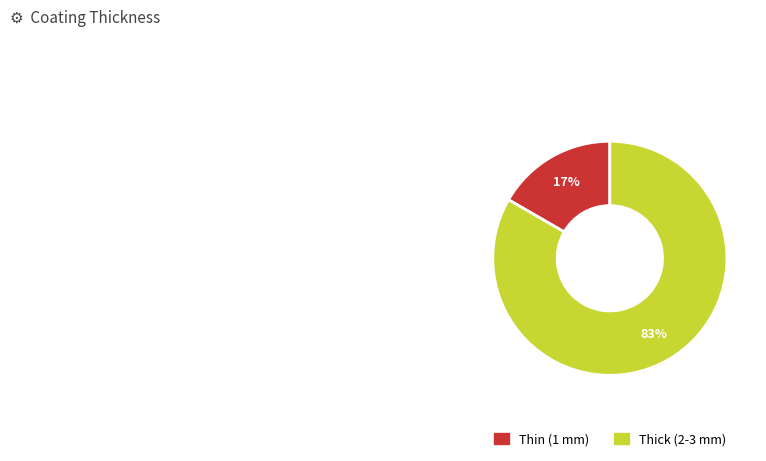

What is the largest slice in the pie chart?

Thick (2-3 mm)